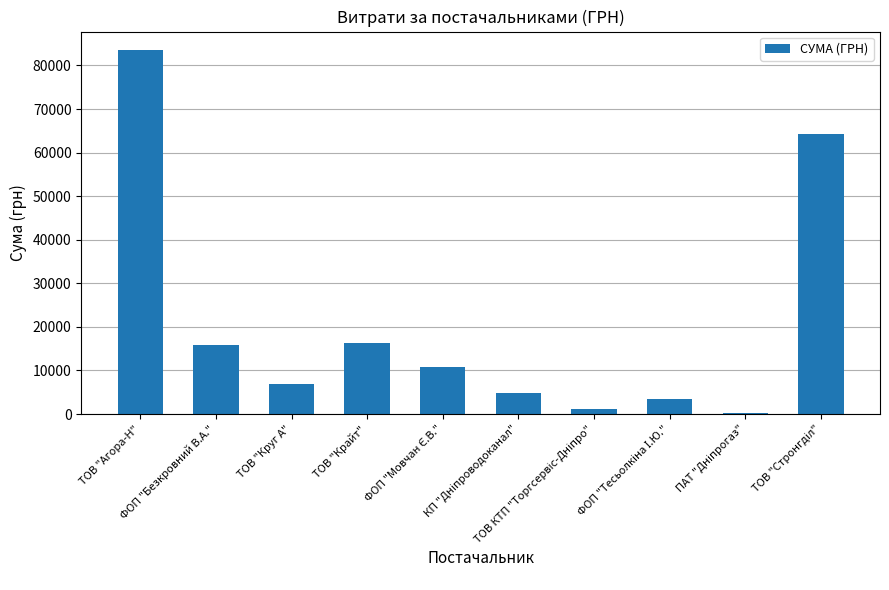

What is the average value?

20725.7